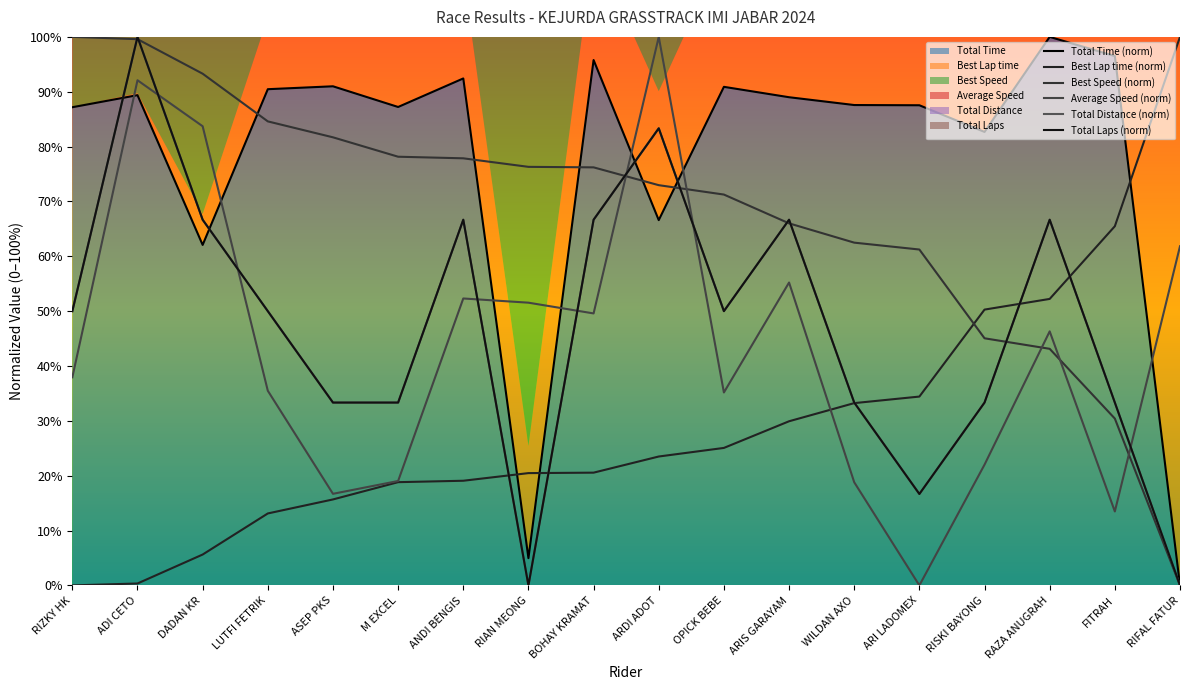

Which has a higher value, RIFAL FATUR or BOHAY KRAMAT?

BOHAY KRAMAT